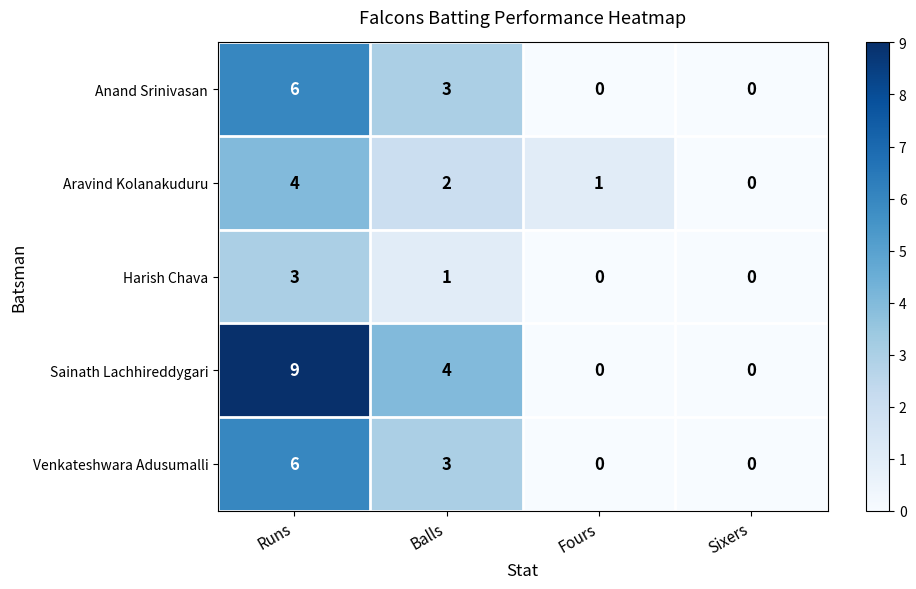

At which category does the chart reach its peak across all series?

Runs